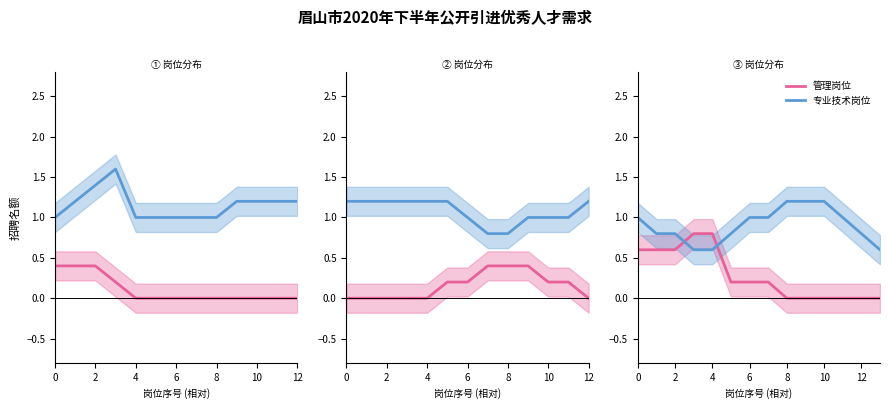

Is it true that 专业技术岗位 equals 1.2 at 8?

True